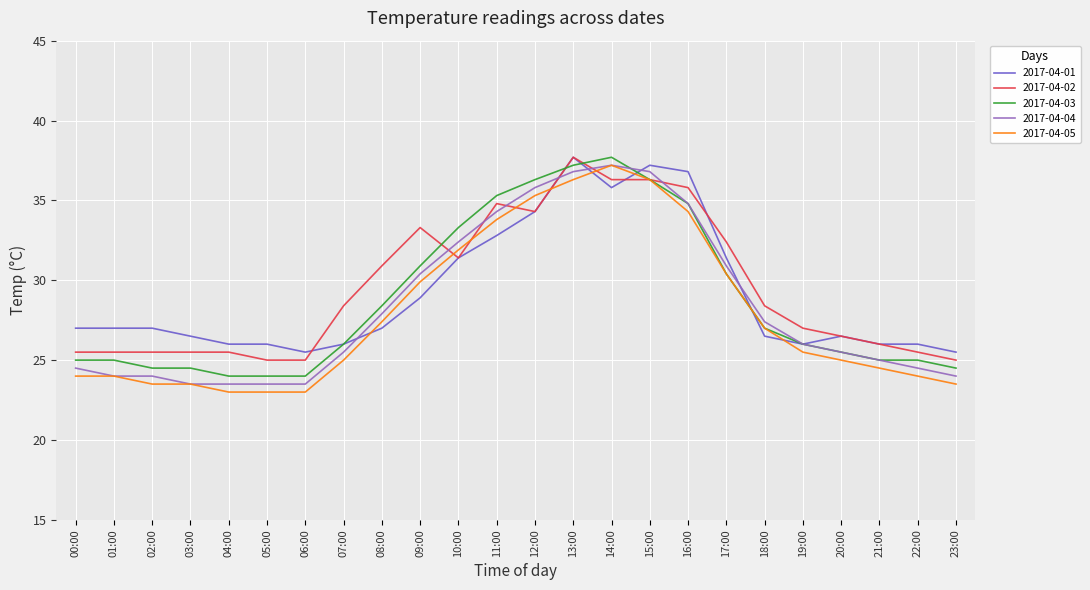

Does the chart have visible grid lines?

Yes